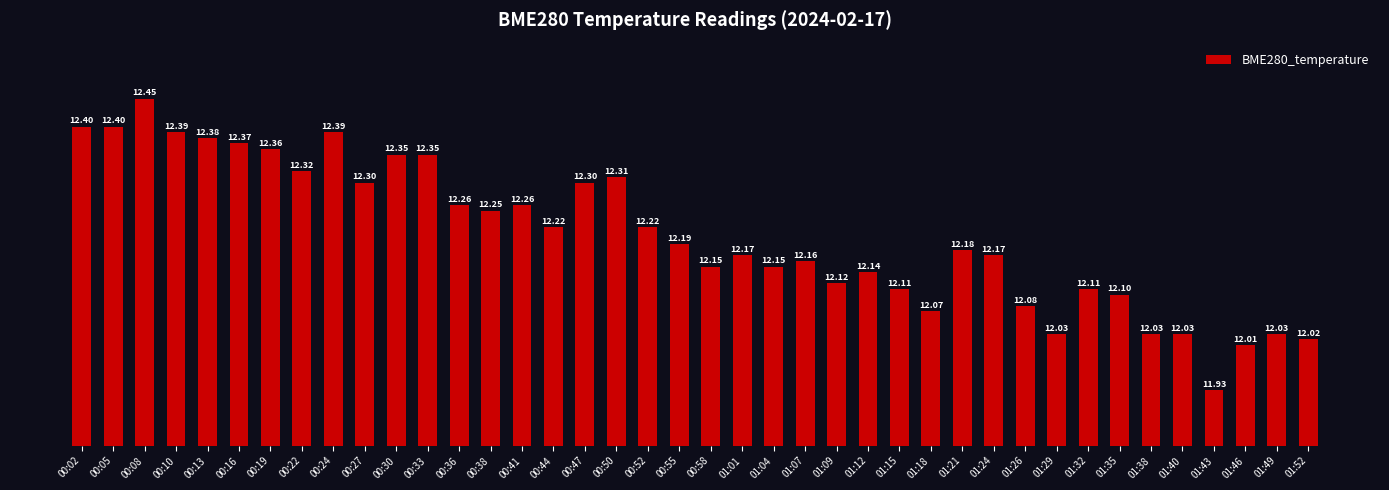

What is the average value?

12.2